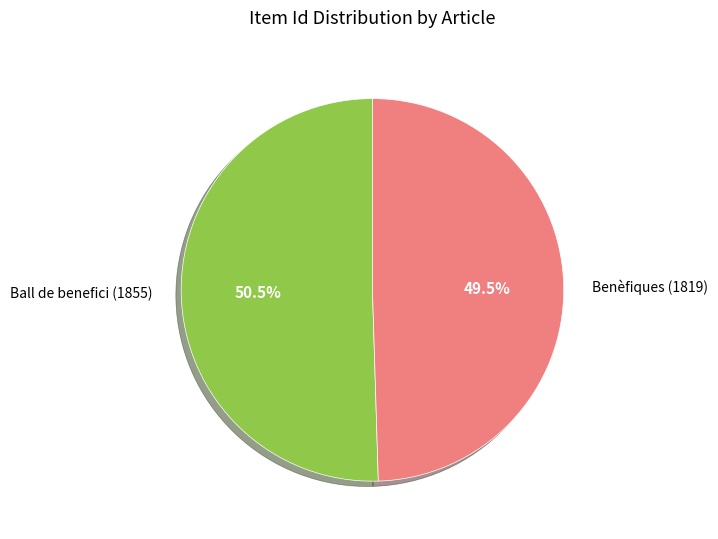

To the nearest percent, what is the combined percentage of Benèfiques (1819) and Ball de benefici (1855)?

100%